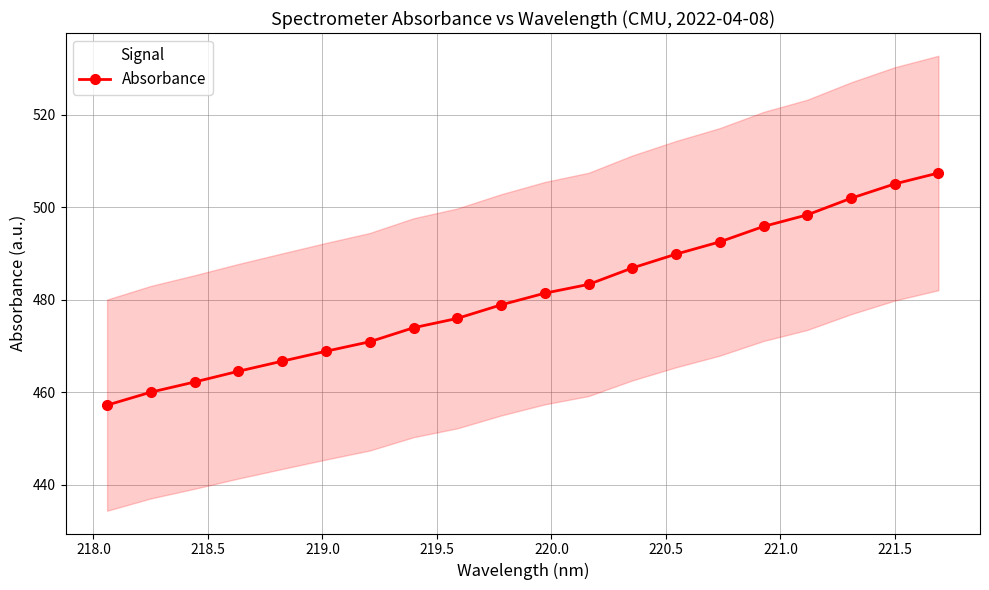

True or false: there are more than 0 points higher than both neighbors.

False